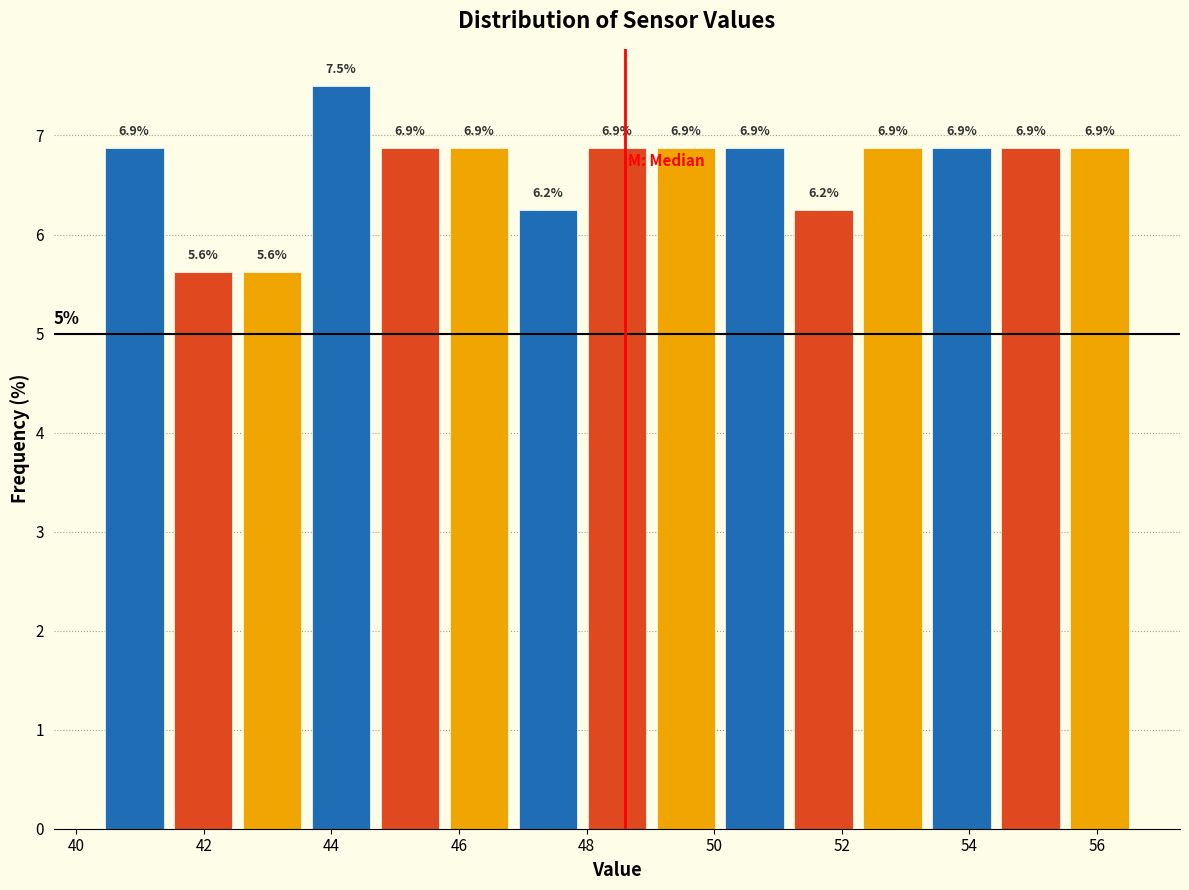

Over which range of the x-axis is the bar tallest?

43.6 to 44.6